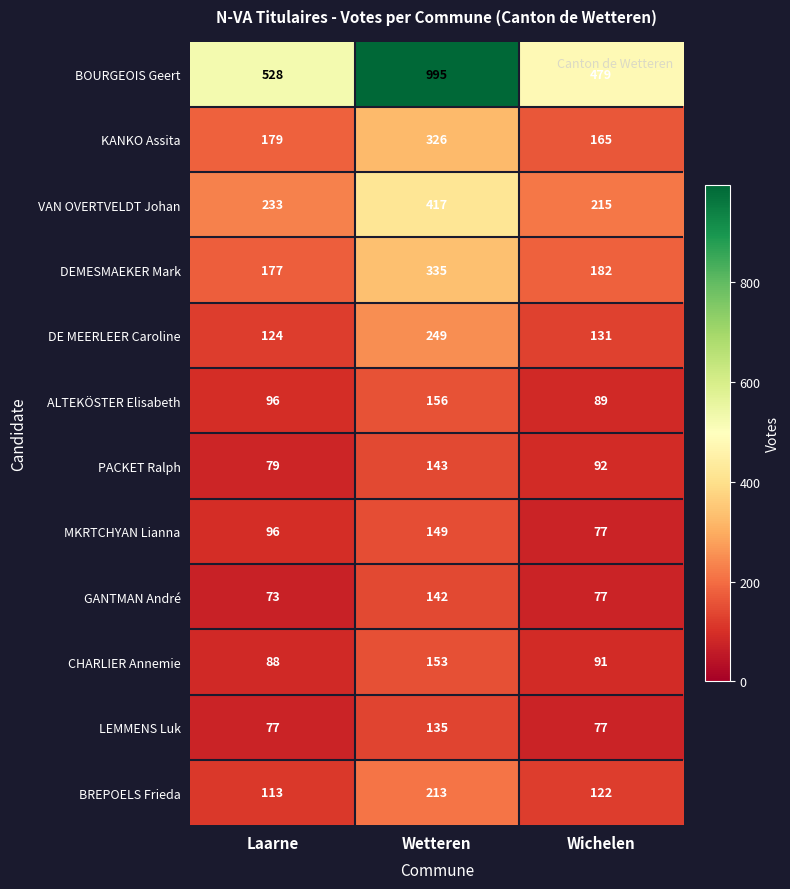

Rank the series by their maximum value, from lowest to highest.

LEMMENS Luk, GANTMAN André, PACKET Ralph, MKRTCHYAN Lianna, CHARLIER Annemie, ALTEKÖSTER Elisabeth, BREPOELS Frieda, DE MEERLEER Caroline, KANKO Assita, DEMESMAEKER Mark, VAN OVERTVELDT Johan, BOURGEOIS Geert